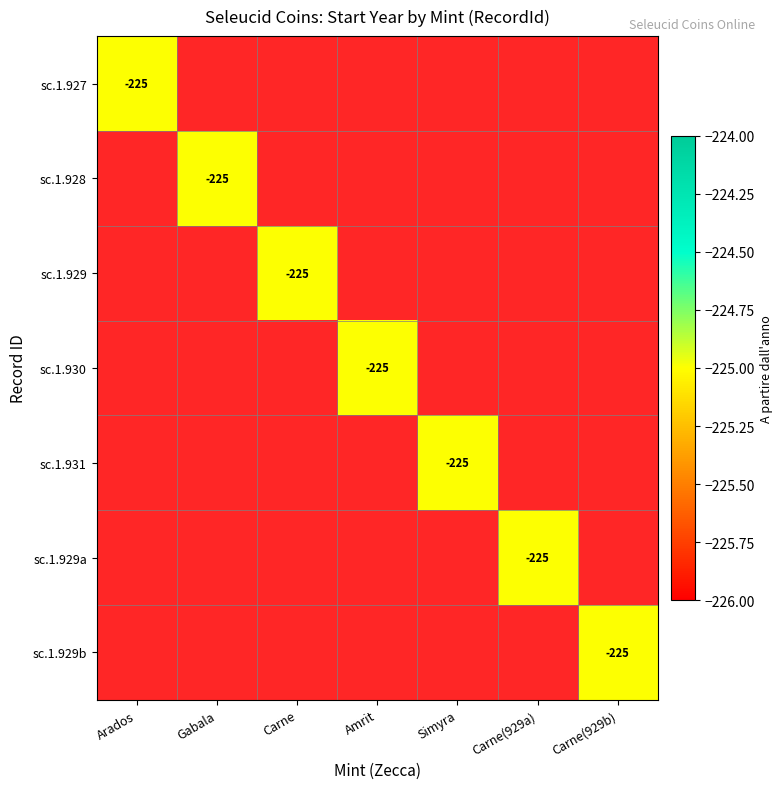

The sc.1.928 series shows -225 at Gabala. True or false?

True